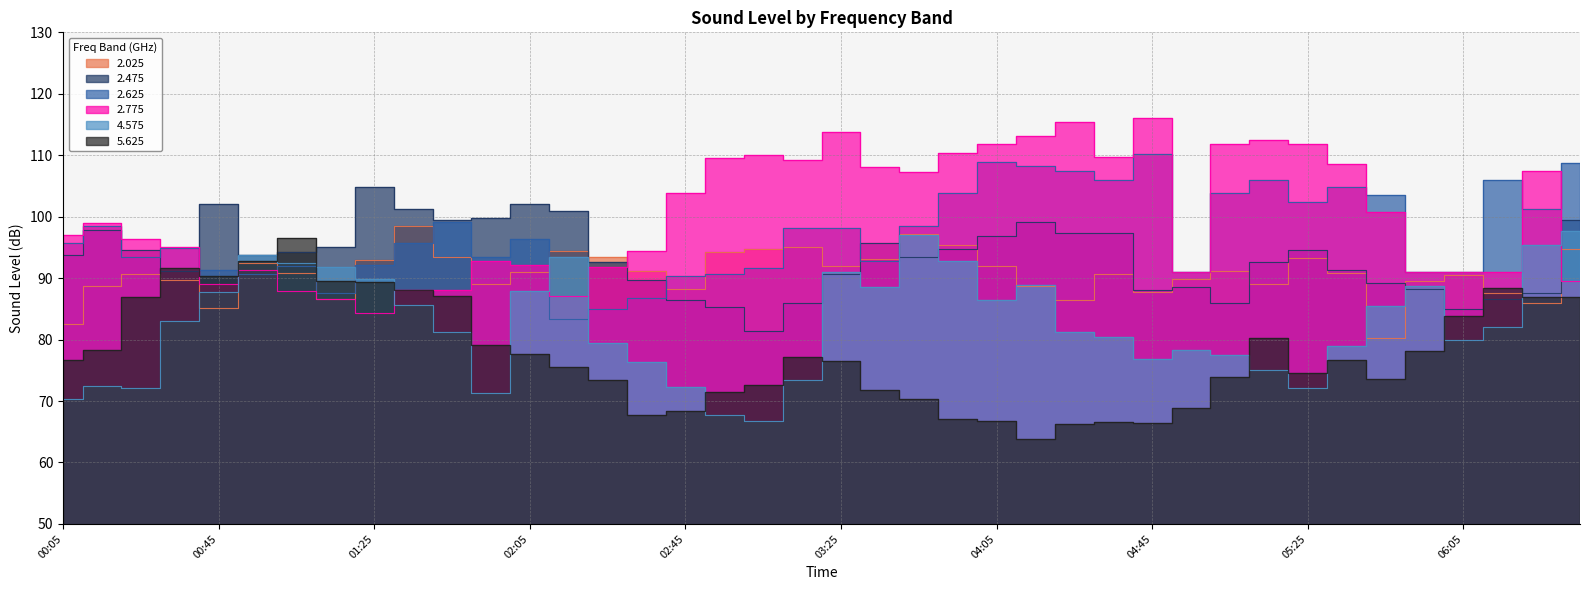

Where is 4.575 nearest to the value 82?

2005/04/12 06:15